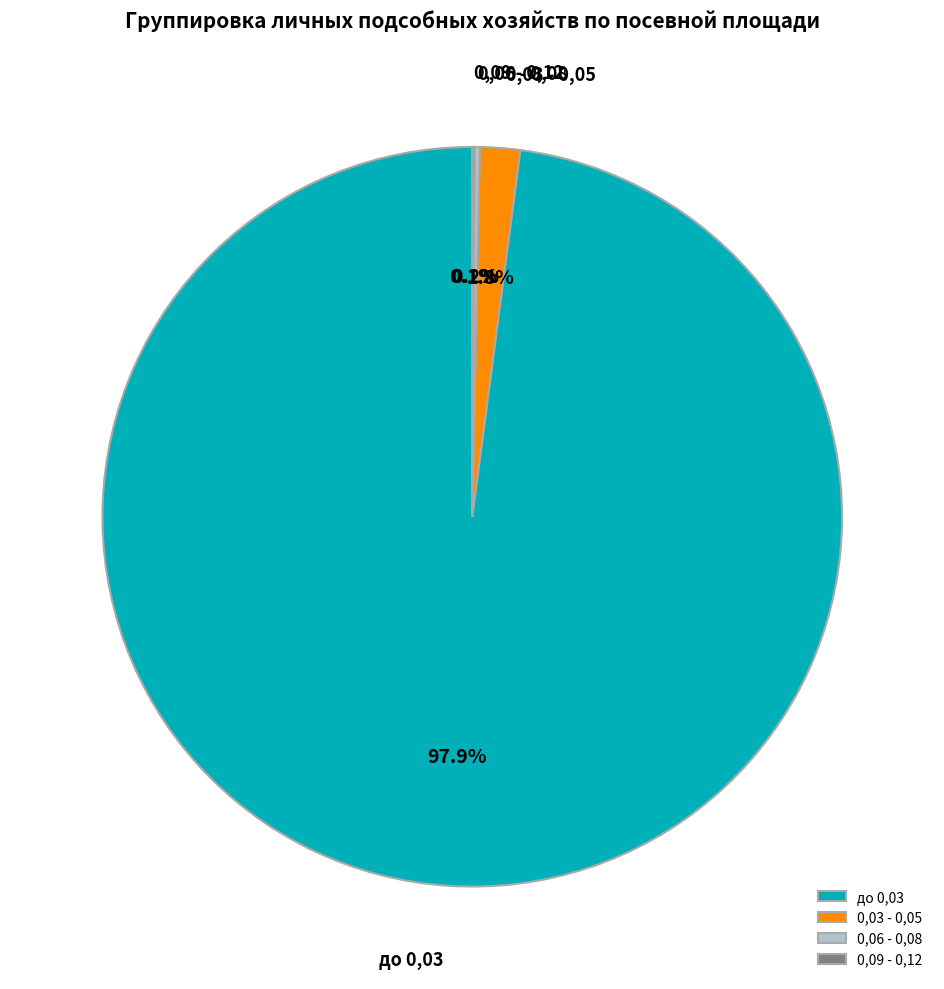

Is there a majority slice in this chart?

Yes